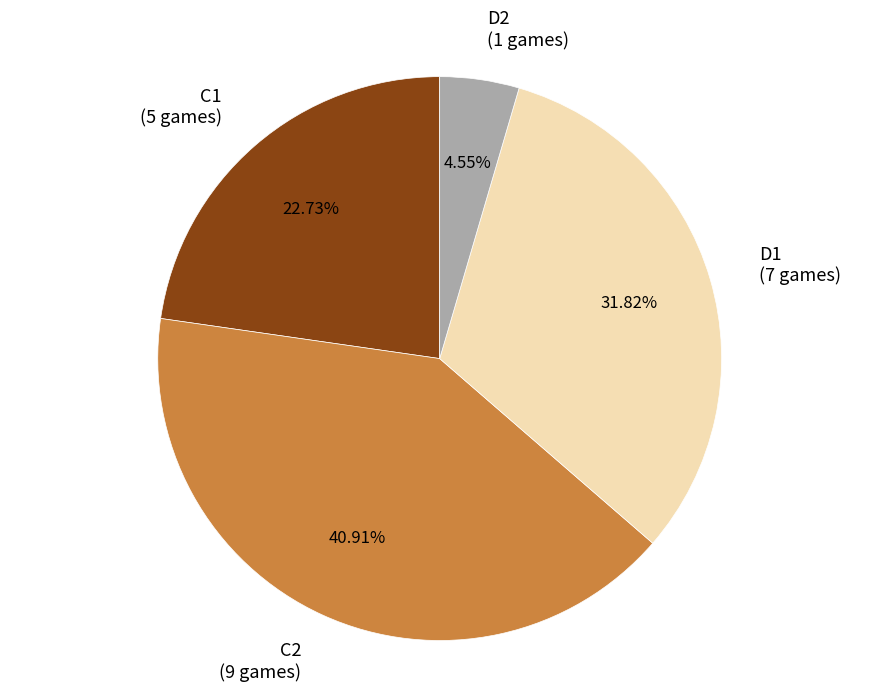

Between C2 (9 games) and C1 (5 games), which is larger?

C2 (9 games)